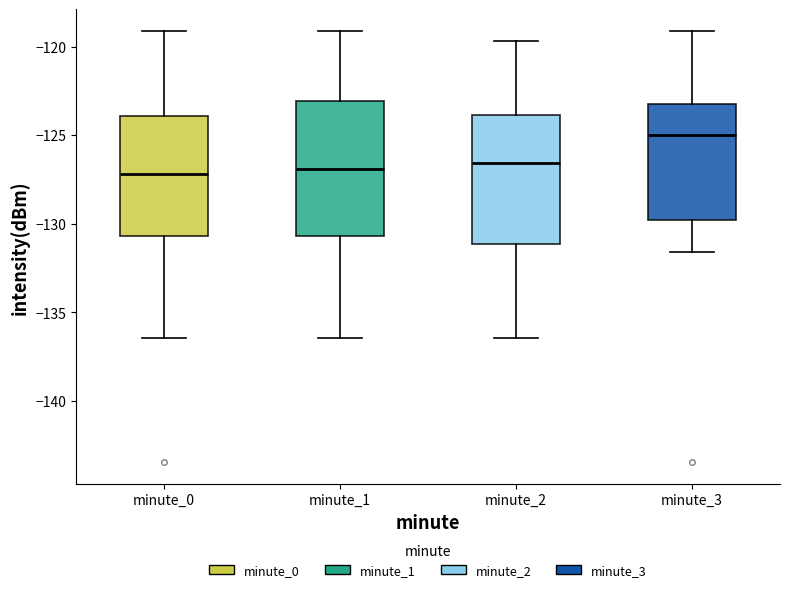

Reading left to right, transcribe this box plot: for each box, give where its median line is, the range the box spans, and where its two whiskers end, as read against the y-axis. The values are not printed on the chart, so give them approximately, as read against the axis.

minute_0: median -127.0, box -130.5 to -124.0, whiskers -136.5 to -119.0
minute_1: median -127.0, box -130.5 to -123.0, whiskers -136.5 to -119.0
minute_2: median -126.5, box -131.0 to -124.0, whiskers -136.5 to -119.5
minute_3: median -125.0, box -130.0 to -123.5, whiskers -131.5 to -119.0